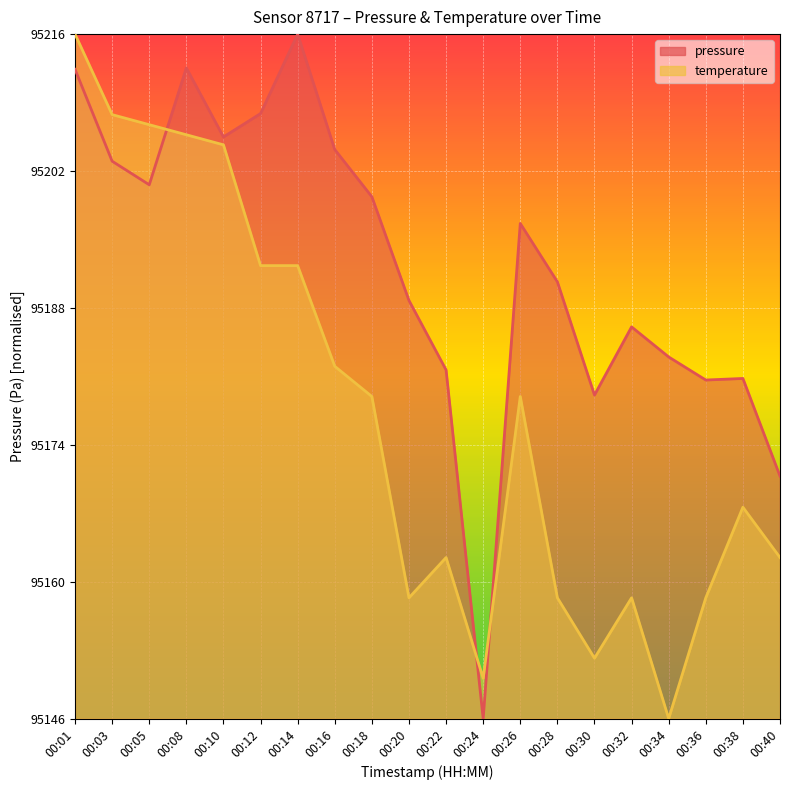

How many lines are shown in the chart?

2